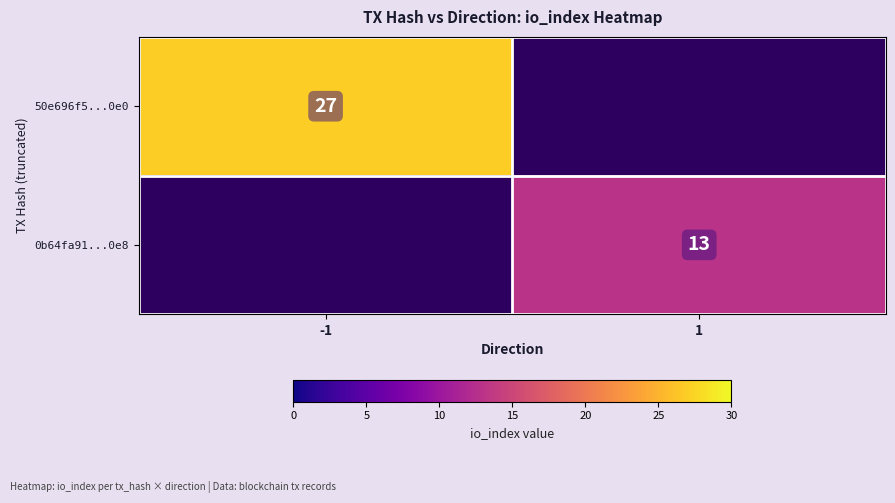

What is the total value across all series at -1?

27